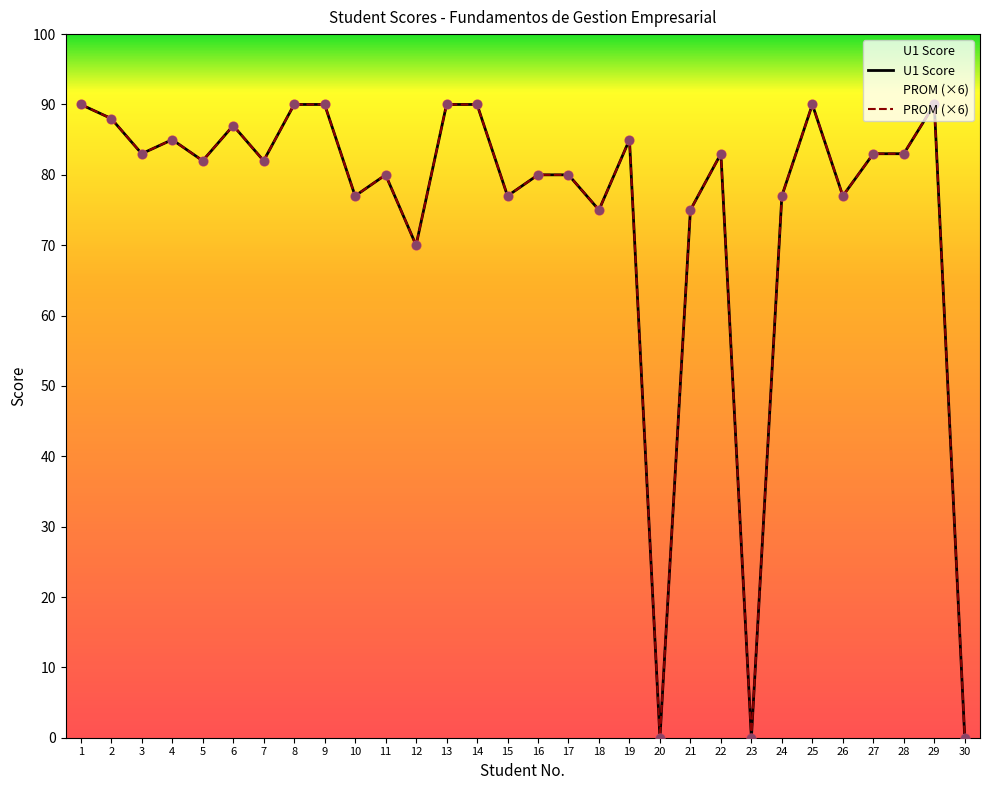

At which category is the sum across all series the highest?

1